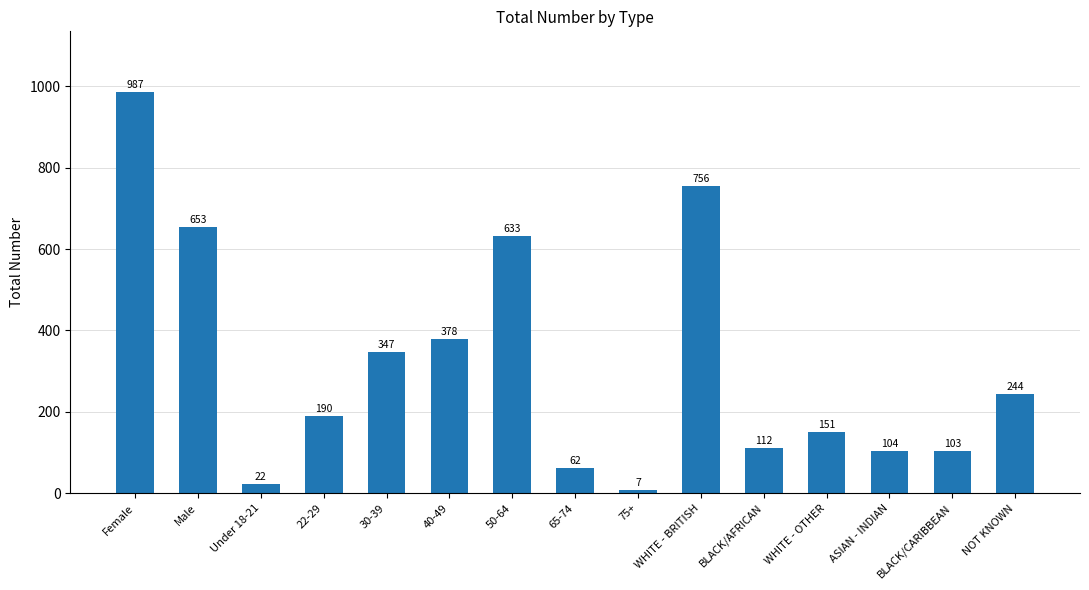

How many values are below 190?

7